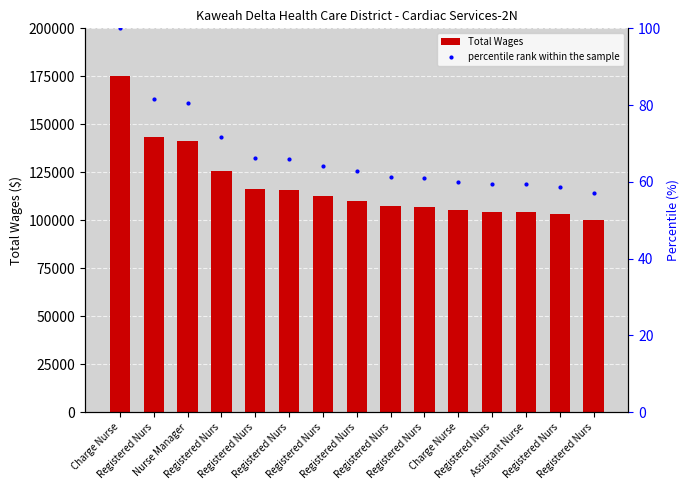

Between Registered Nurs and Charge Nurse, which is larger?

Registered Nurs